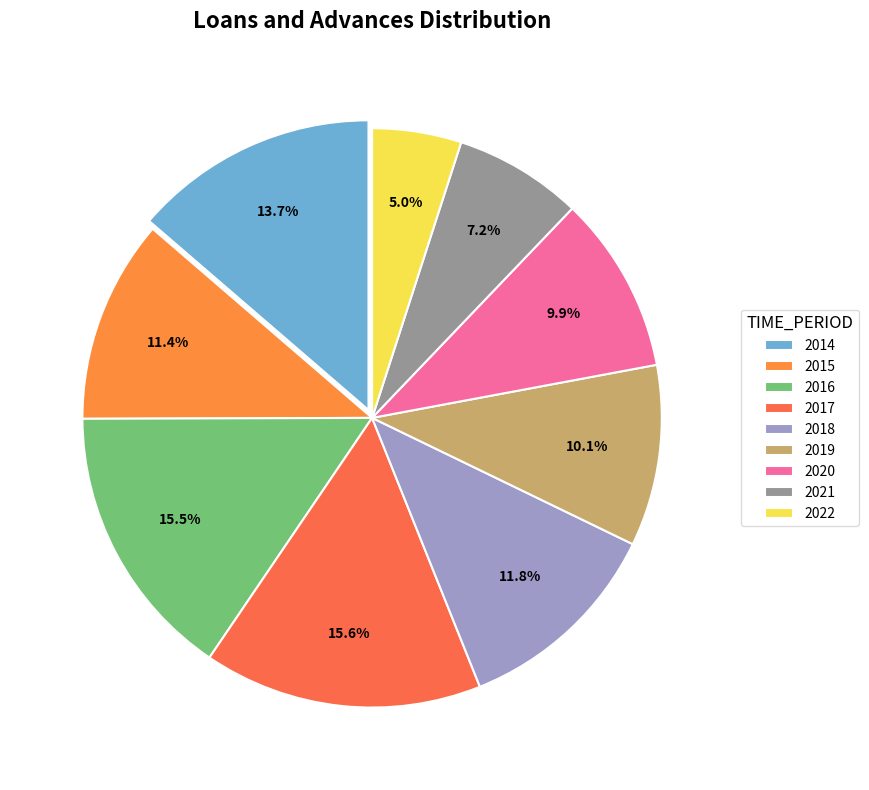

Which slice is the largest?

2017